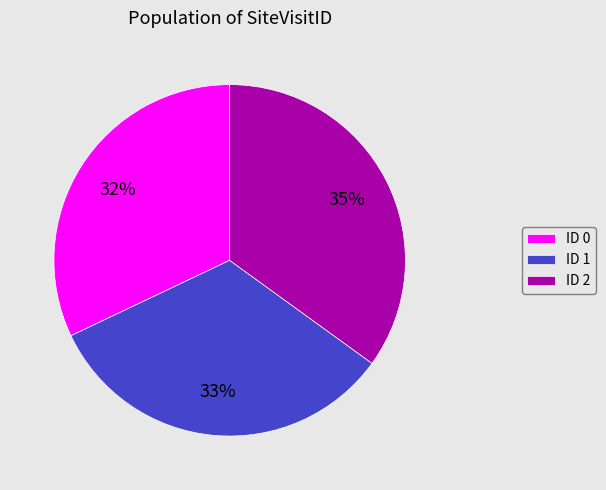

Does any single category account for the majority?

No